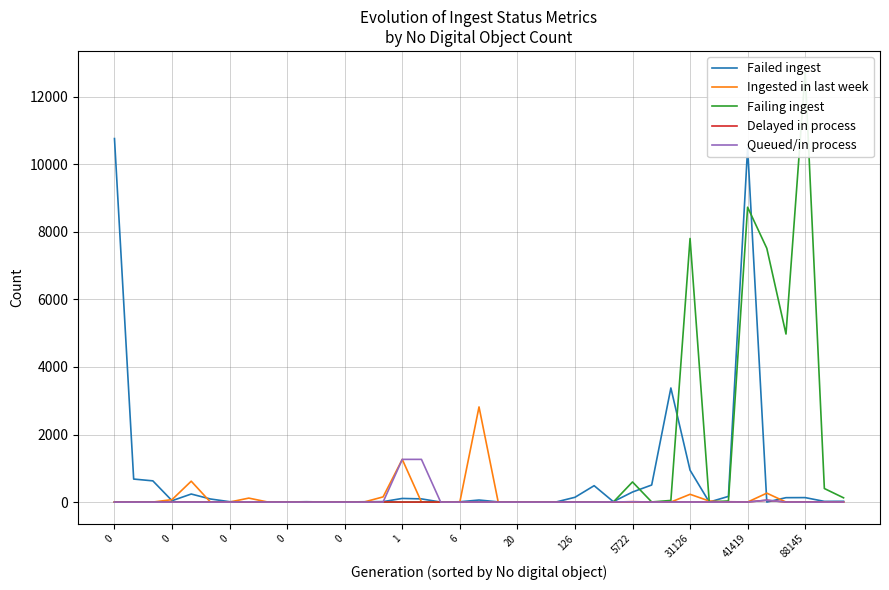

The Ingested in last week series shows 0 at 28. True or false?

True